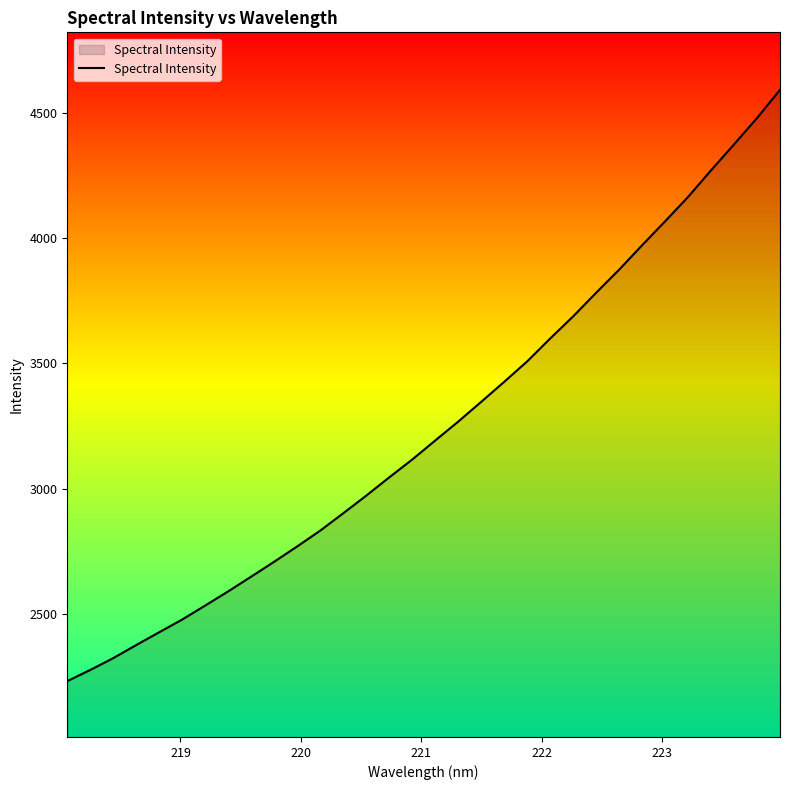

What is the maximum value shown in the chart?

4592.3